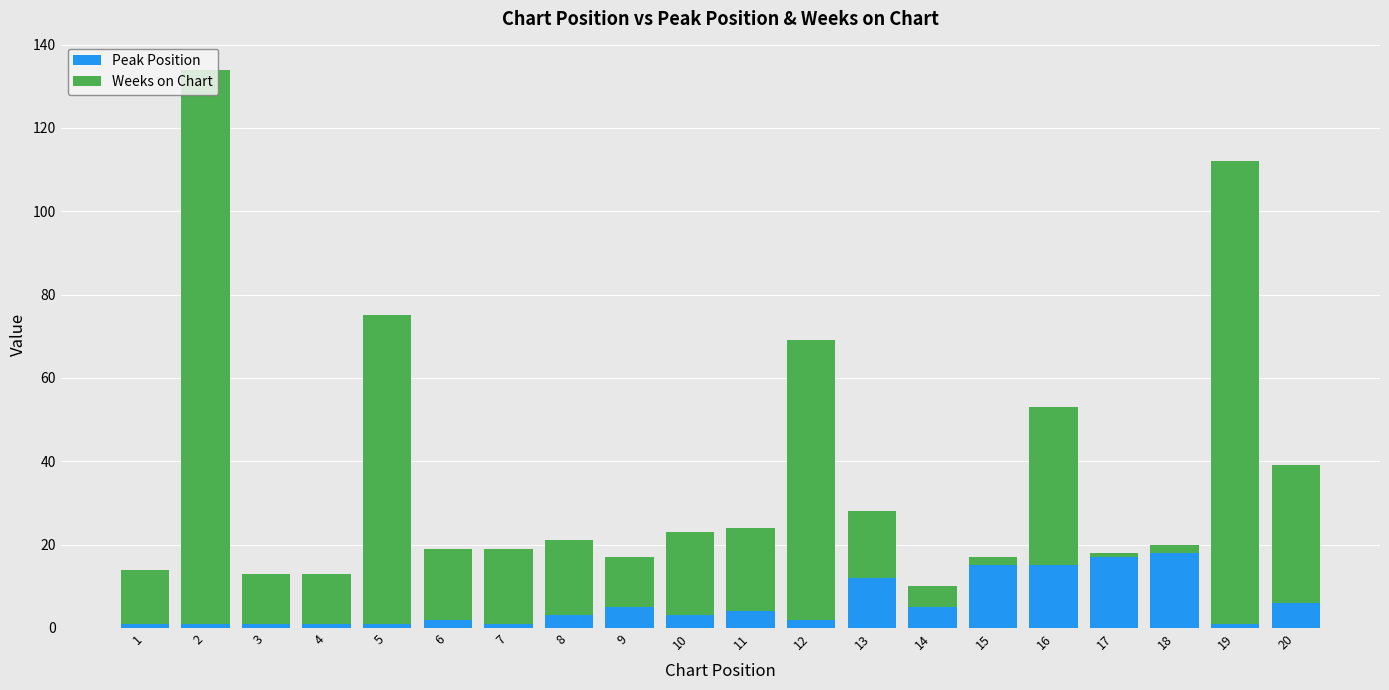

True or false: Peak Position has a value of 5 at 9.

True